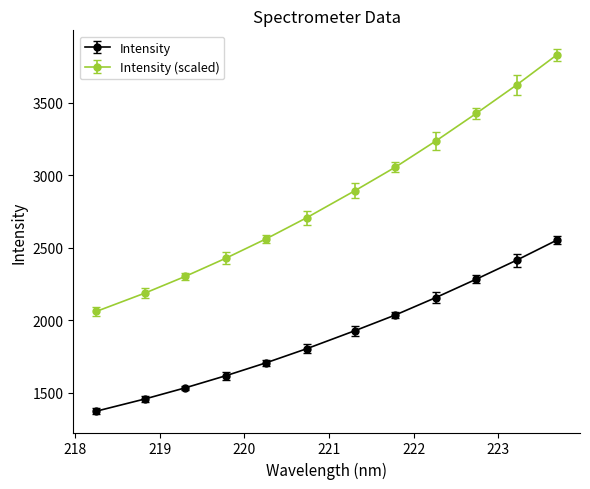

Which series has the largest total across all categories?

Intensity (scaled)